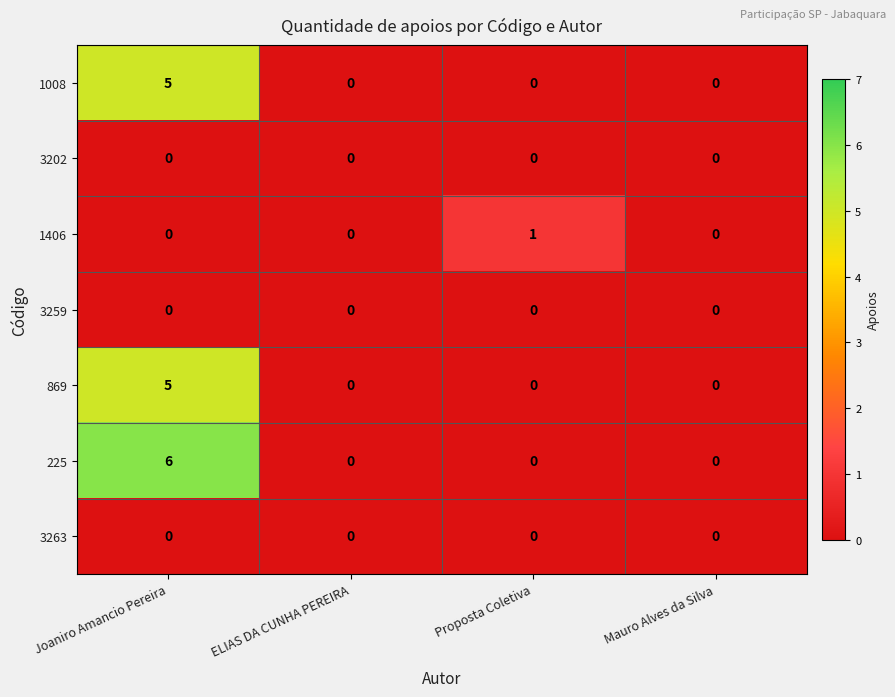

How many data points does each series have?

4